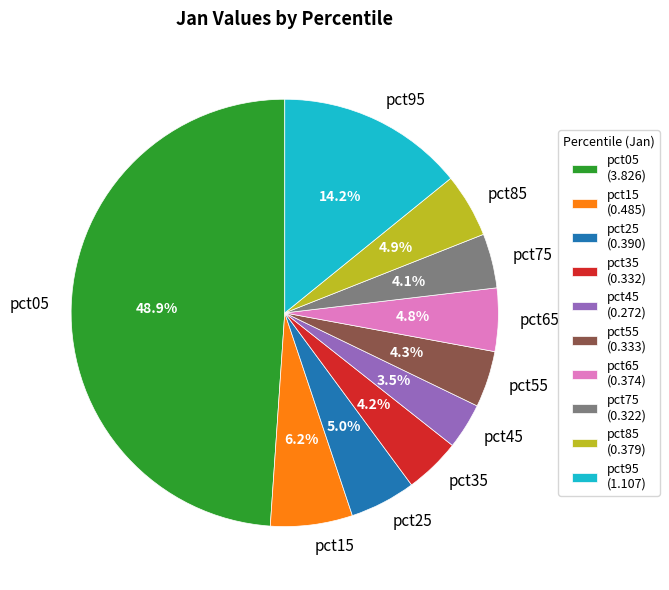

Is there a majority slice in this chart?

No